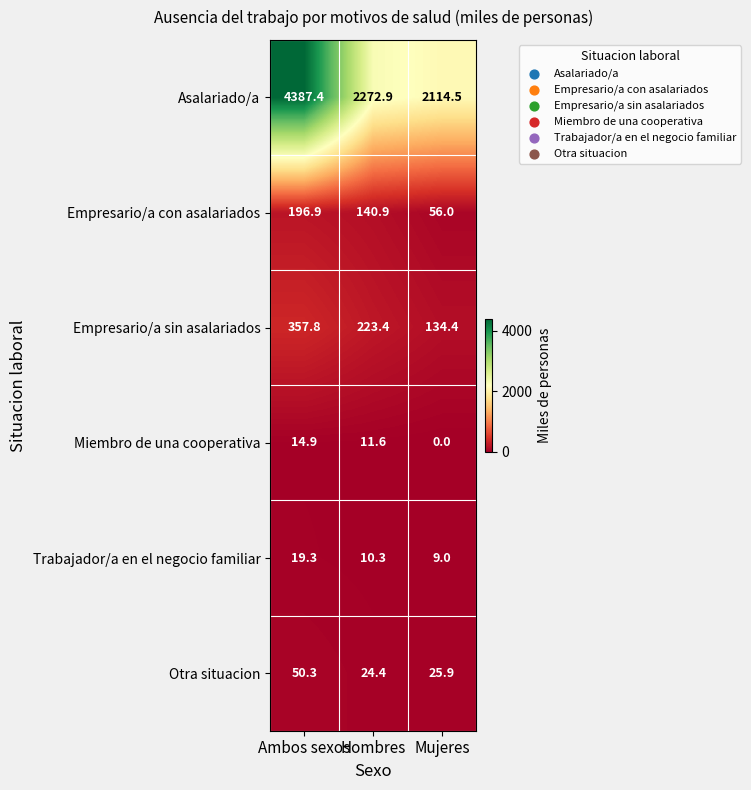

Between Hombres and Mujeres, which series saw the biggest shift?

Asalariado/a